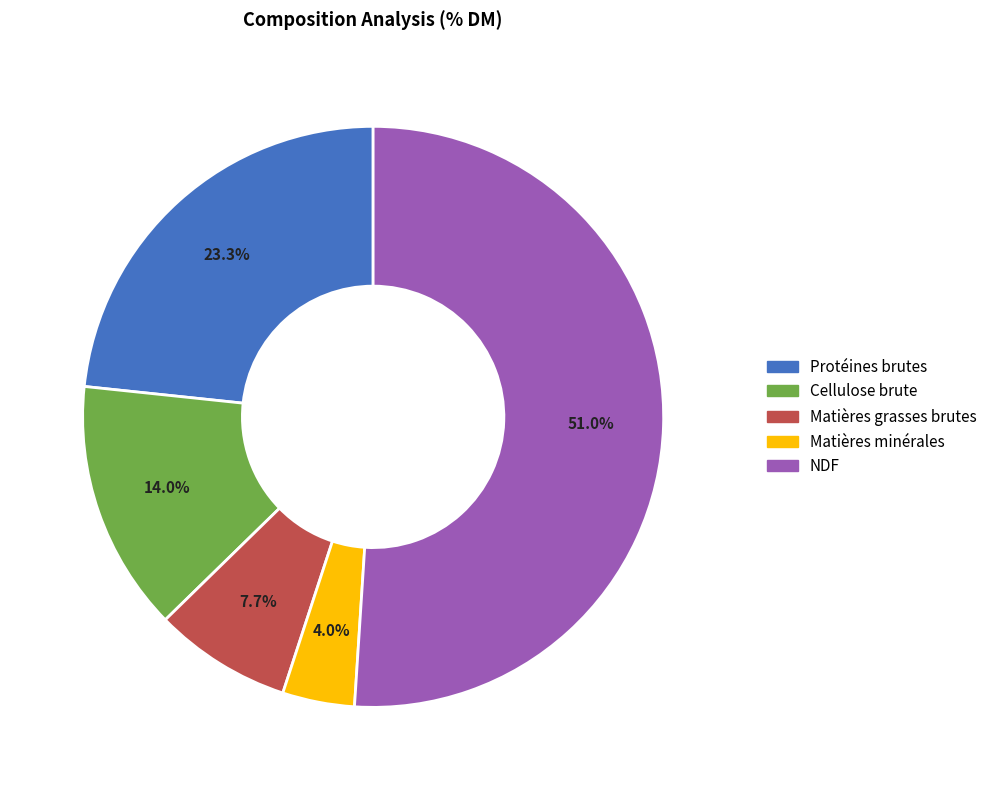

The Matières grasses brutes slice represents 21% of the pie. True or false?

False